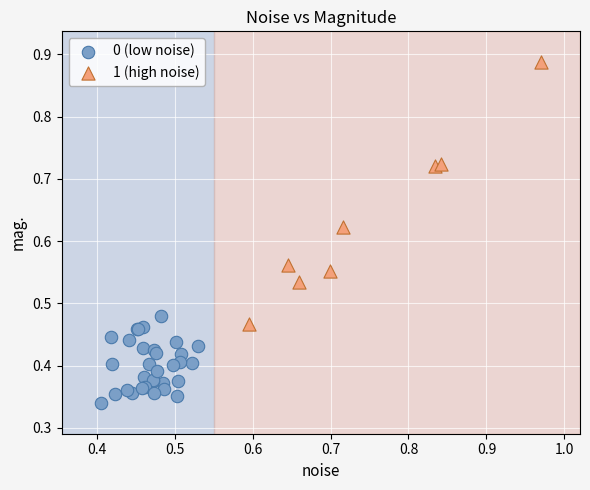

Which series has the widest spread of Y values?

1 (high noise)